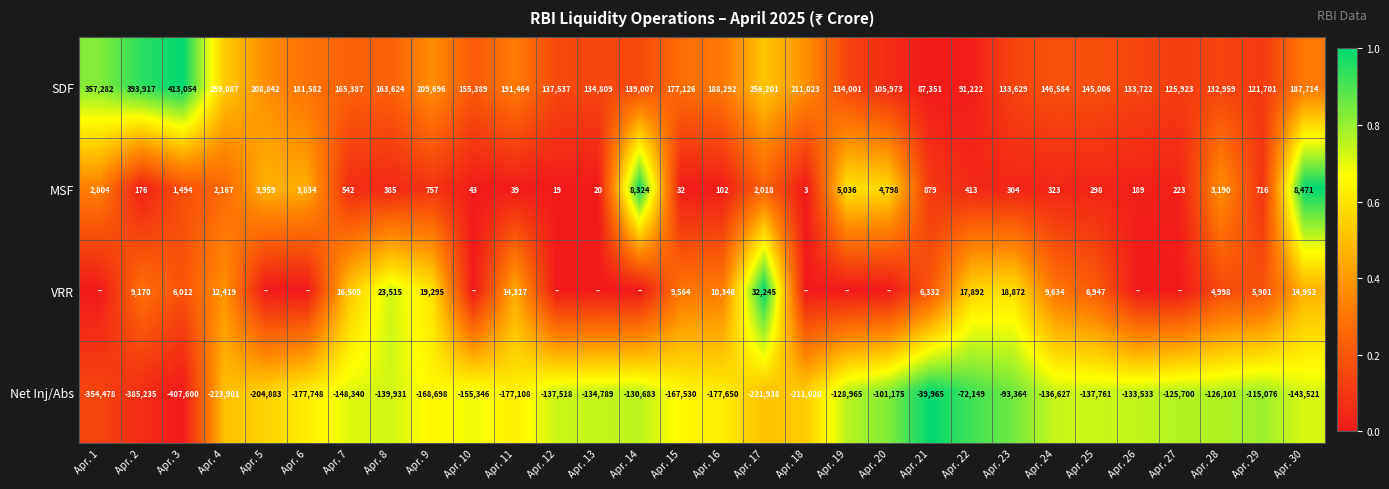

How many values in the Net Inj/Abs series exceed -139931?

14